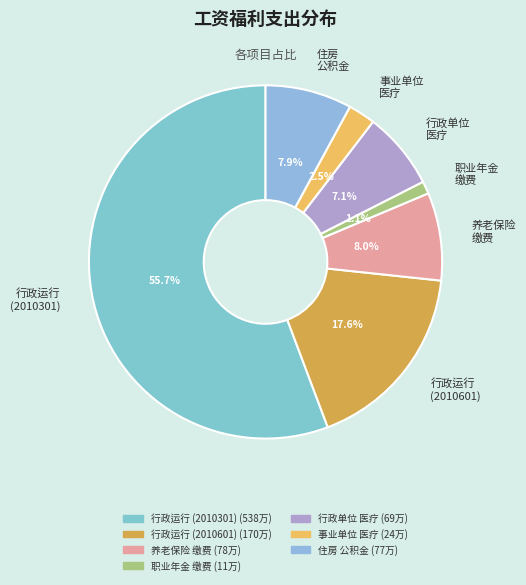

How many slices are in this pie chart?

7